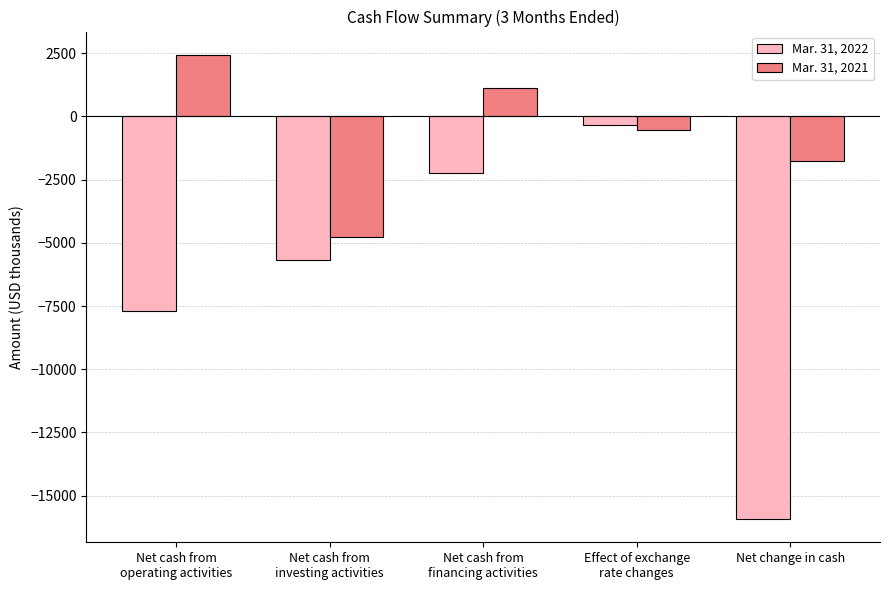

Rank the series at Net change in cash from highest to lowest value.

Mar. 31, 2021, Mar. 31, 2022